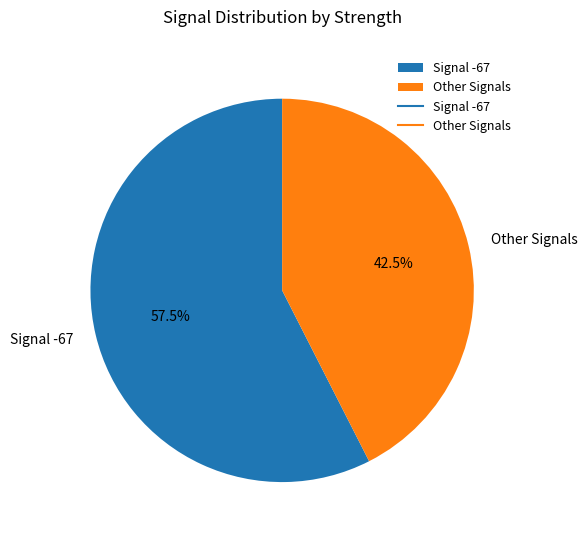

Is there any slice that represents more than half of the pie?

Yes